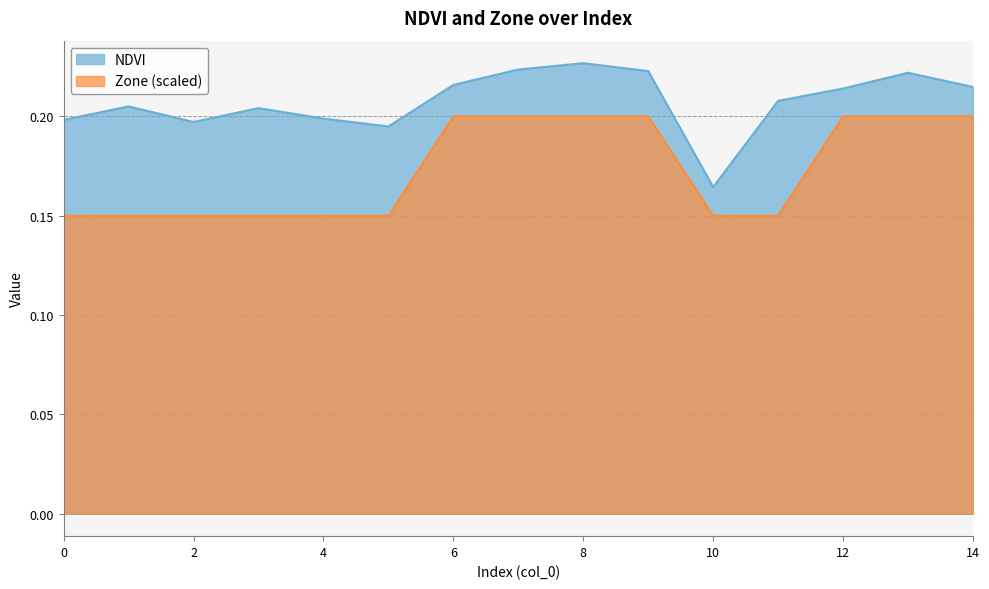

How many NDVI values are between 0 and 1?

15